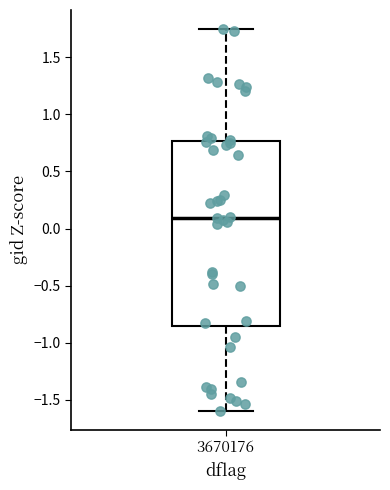

Transcribe this box plot: give where the median line is, the range the box spans, and where the two whiskers end, as read against the y-axis. The values are not printed on the chart, so give them approximately, as read against the axis.

median 0.10, box -0.85 to 0.75, whiskers -1.60 to 1.75